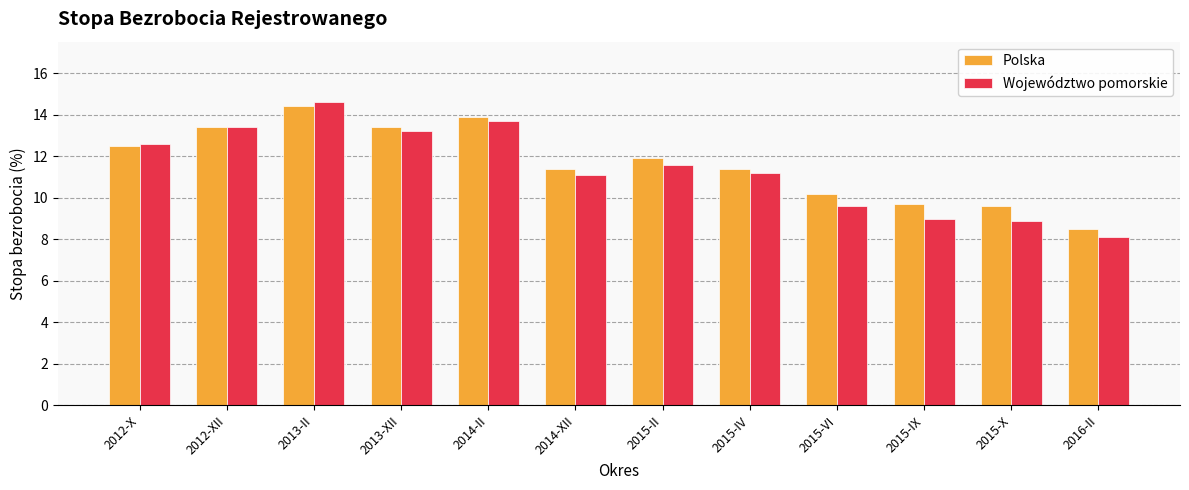

Which series changed the most between 2015-II and 2015-X?

Województwo pomorskie